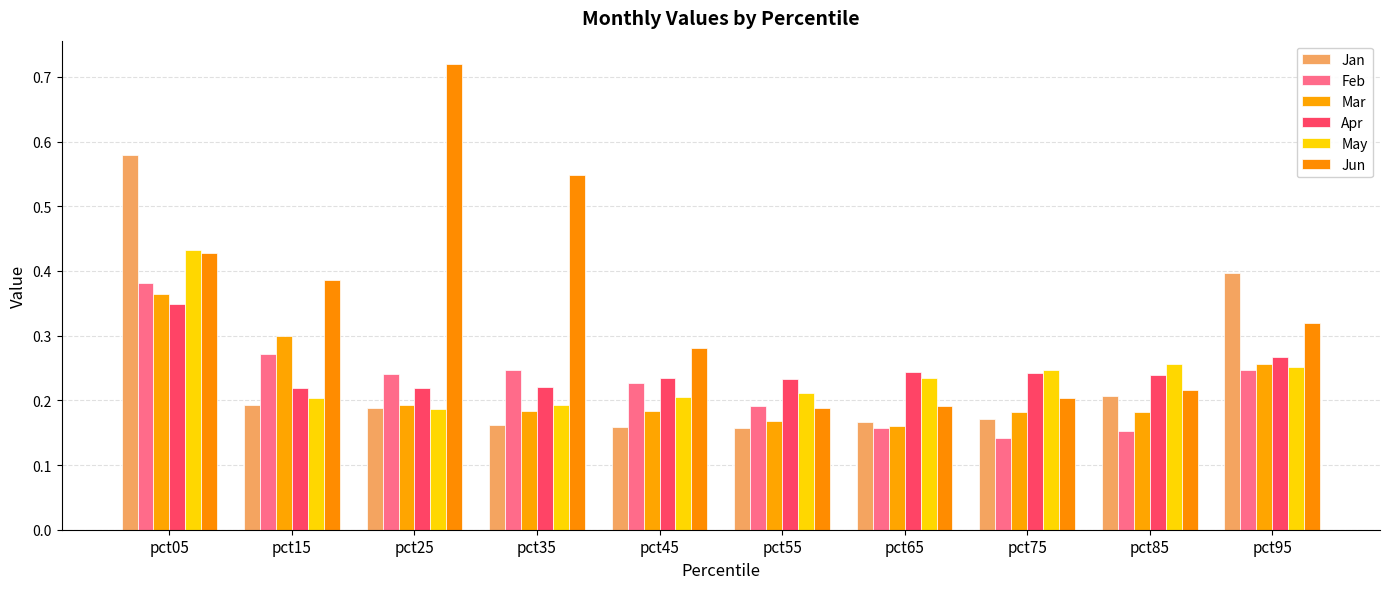

Rank the series by their maximum value, from lowest to highest.

Apr, Mar, Feb, May, Jan, Jun